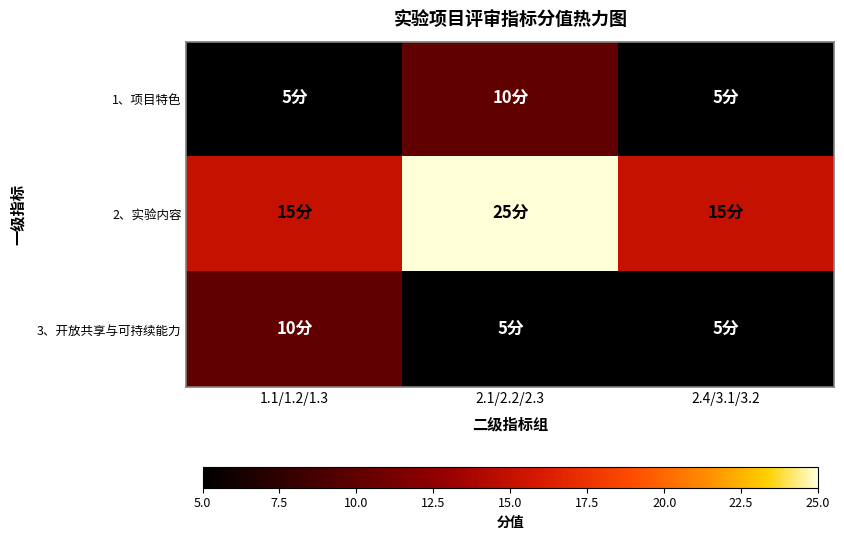

What is the difference between the highest and lowest values at 2.4/3.1/3.2?

10